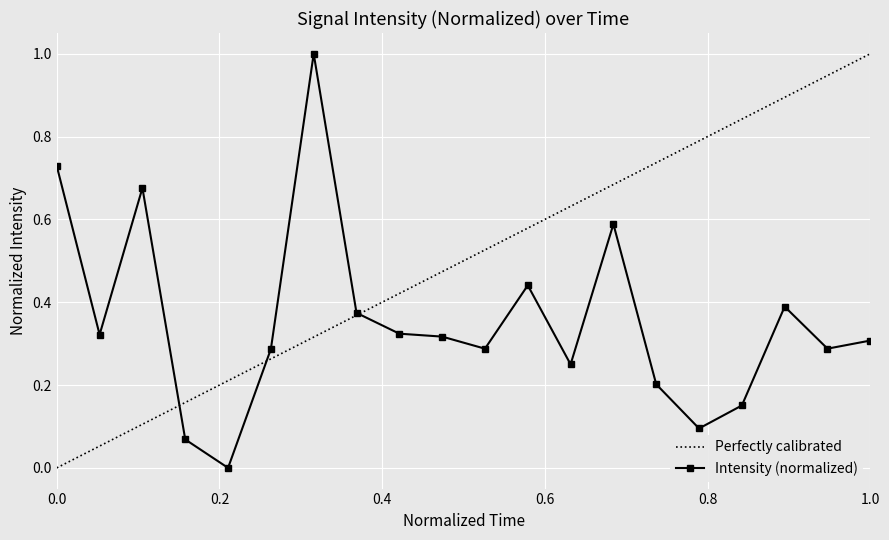

Is this an area chart (filled region under the line)?

No